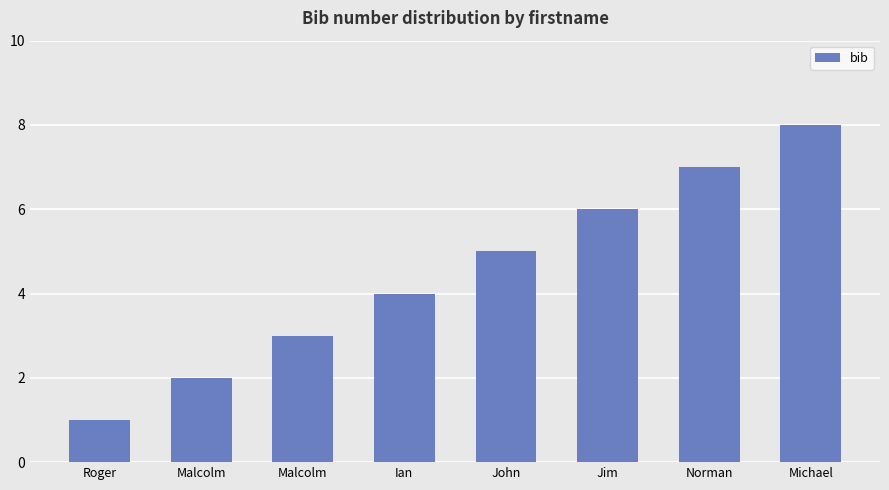

Does the chart contain any negative values?

No